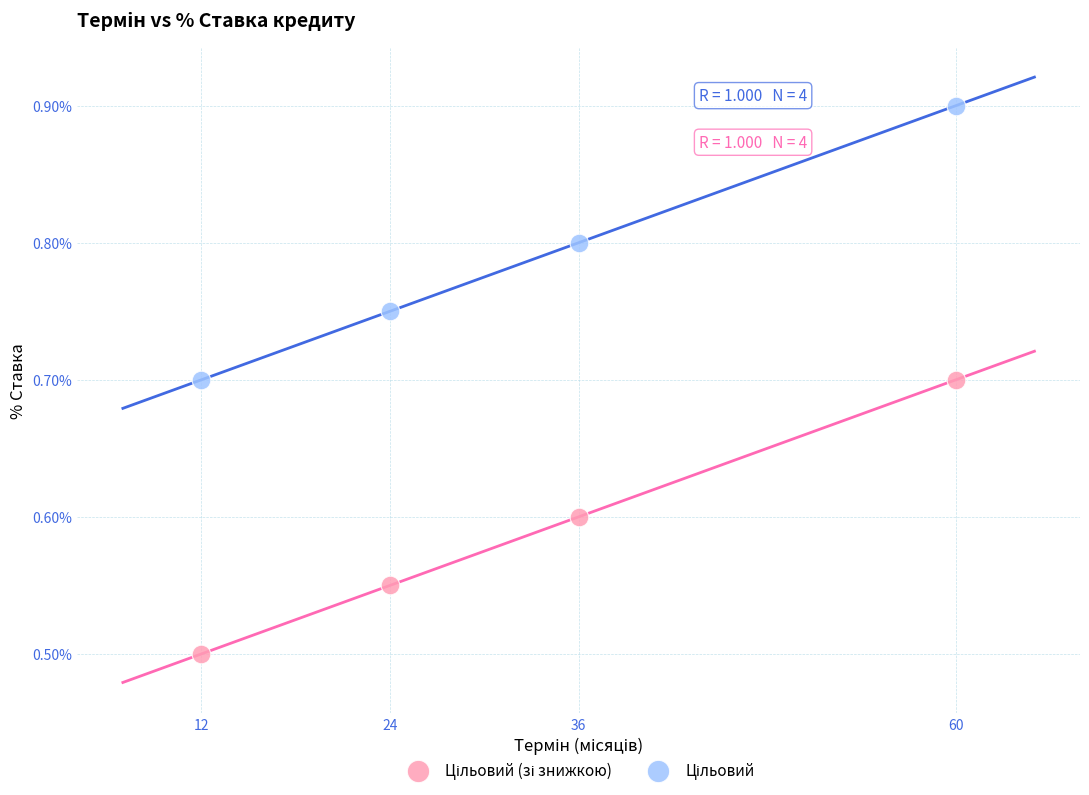

What is the X range (max minus min) for the scatter plot?

48.0